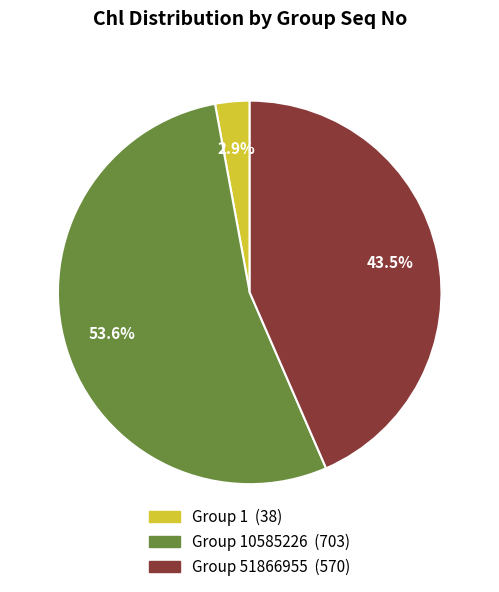

Does any single category account for the majority?

Yes